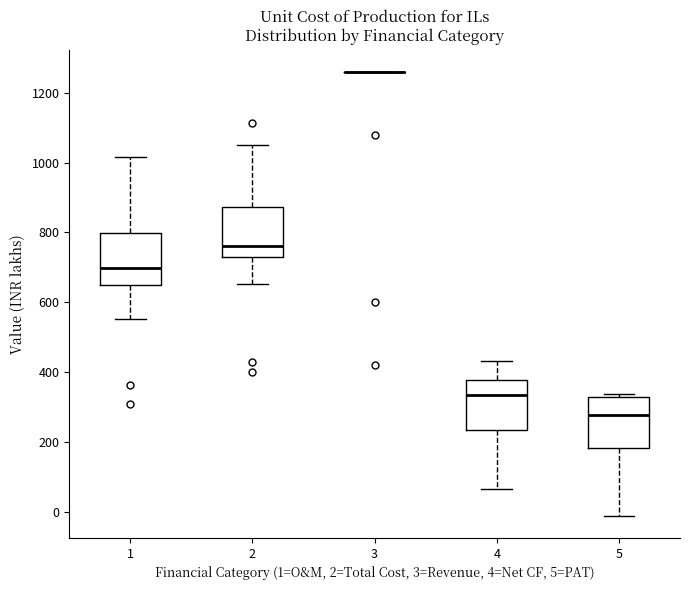

Reading left to right, transcribe this box plot: for each box, give where its median line is, the range the box spans, and where its two whiskers end, as read against the y-axis. The values are not printed on the chart, so give them approximately, as read against the axis.

1: median 700, box 660 to 800, whiskers 560 to 1020
2: median 760, box 740 to 880, whiskers 660 to 1060
3: box collapsed to a line at 1260, whiskers 1260 to 1260
4: median 340, box 240 to 380, whiskers 60 to 440
5: median 280, box 180 to 320, whiskers -20 to 340